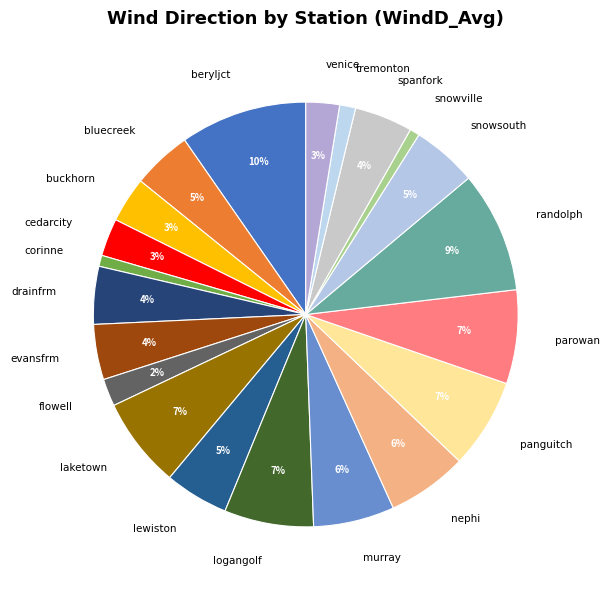

How many segments does this pie chart have?

21